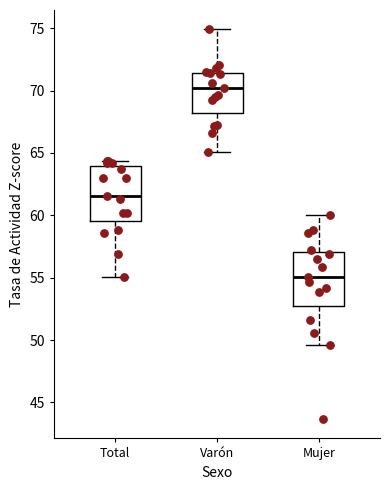

Reading left to right, transcribe this box plot: for each box, give where its median line is, the range the box spans, and where its two whiskers end, as read against the y-axis. The values are not printed on the chart, so give them approximately, as read against the axis.

Total: median 61.5, box 59.5 to 64.0, whiskers 55.0 to 64.5
Varón: median 70.0, box 68.0 to 71.5, whiskers 65.0 to 75.0
Mujer: median 55.0, box 52.5 to 57.0, whiskers 49.5 to 60.0